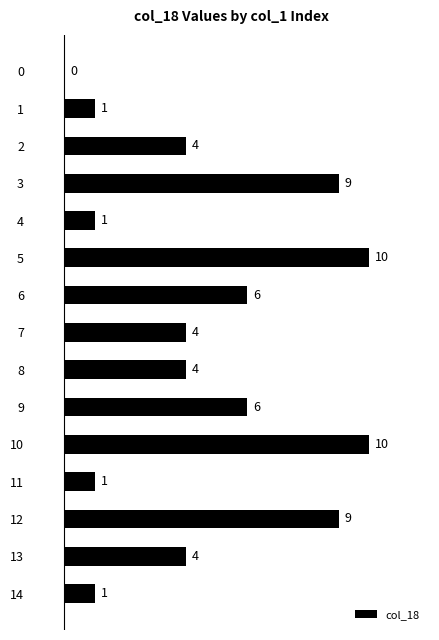

What is the maximum value shown in the chart?

10